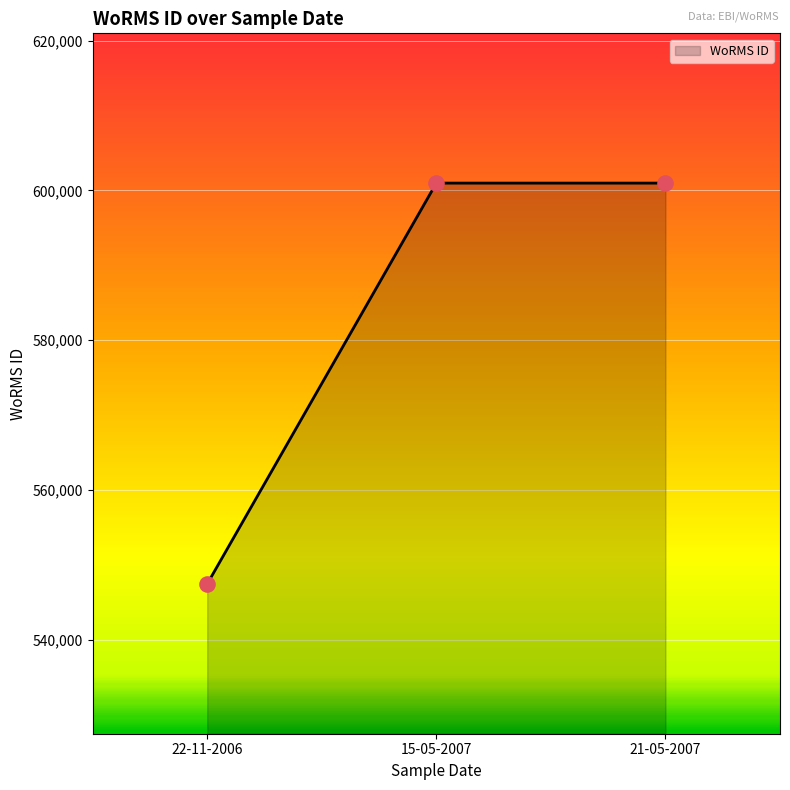

Between 22-11-2006 and 21-05-2007, which is larger?

21-05-2007